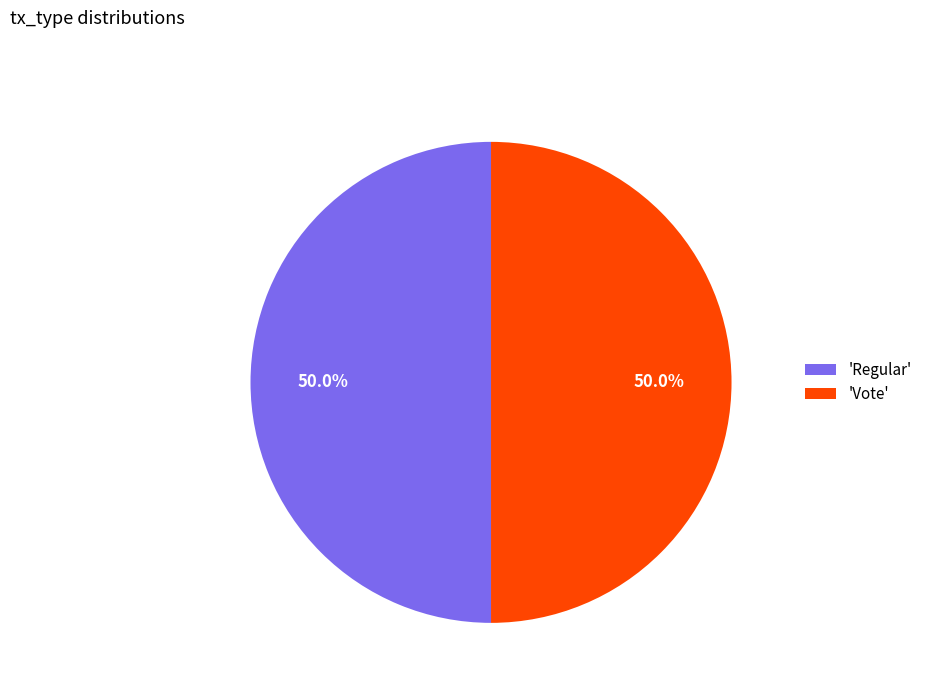

Approximately how many times larger is the value at 'Vote' compared to 'Regular'?

1.0